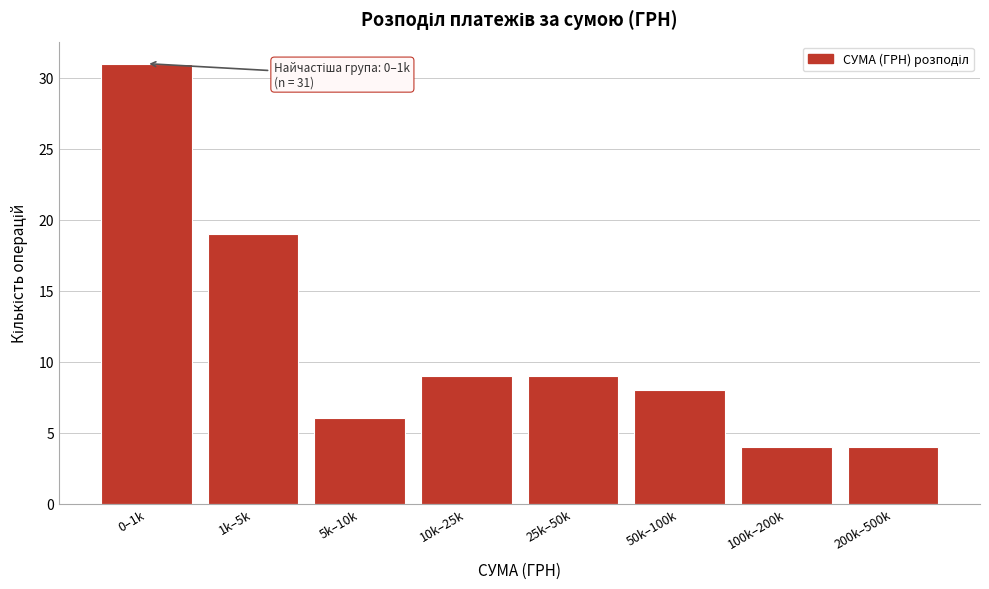

Reading right to left, what are all the values shown in this chart?

200k–500k=4	100k–200k=4	50k–100k=8	25k–50k=9	10k–25k=9	5k–10k=6	1k–5k=19	0–1k=31